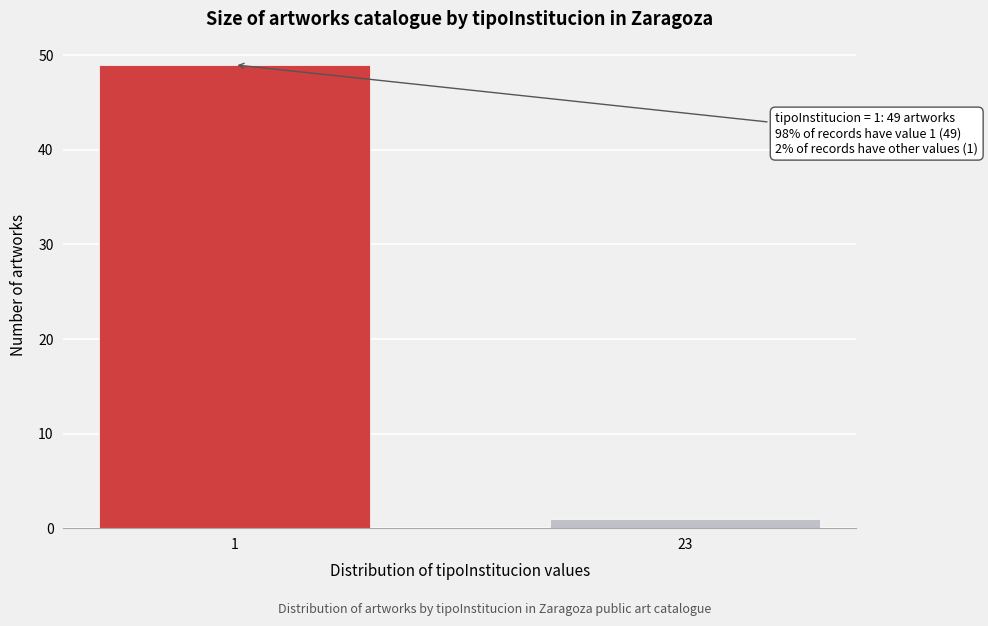

Reading left to right, list all the values displayed in this chart.

49	1